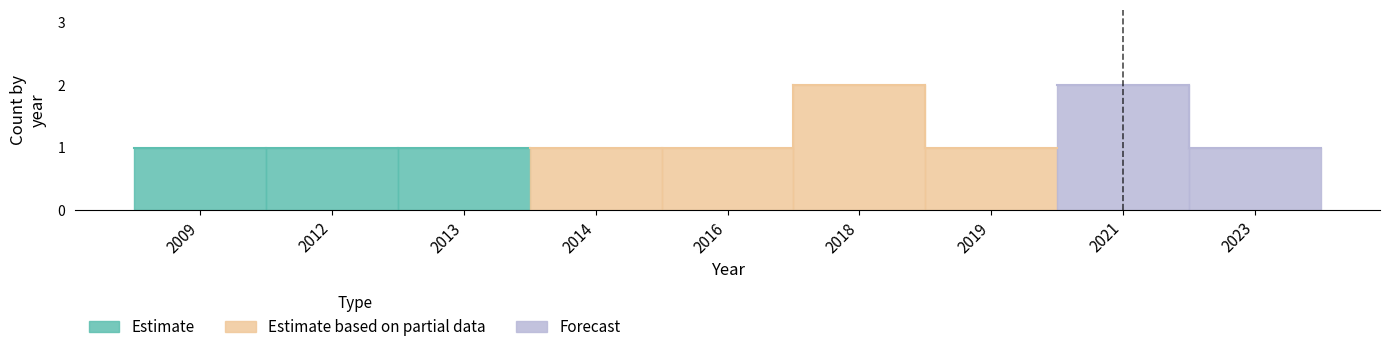

The value at 2023 is 1. True or false?

True